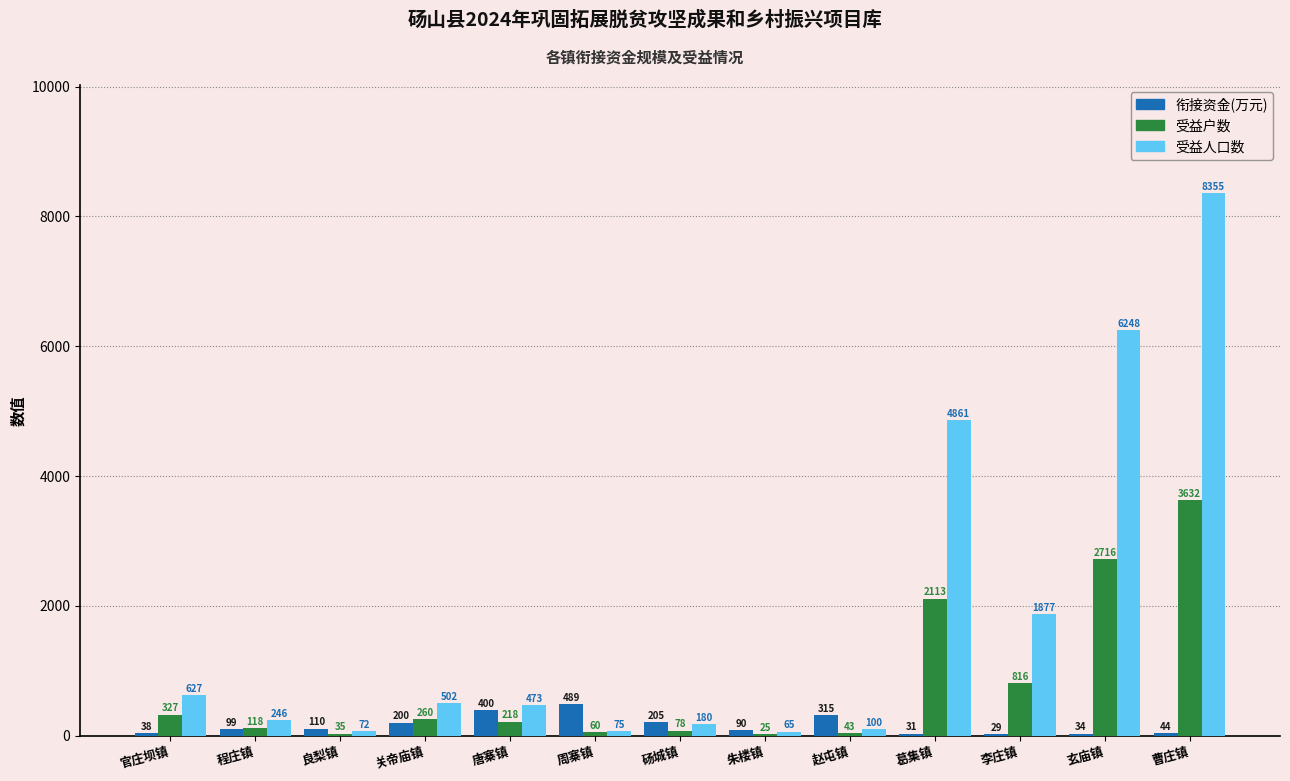

The value of 受益户数 at 砀城镇 is 78.0. True or false?

True